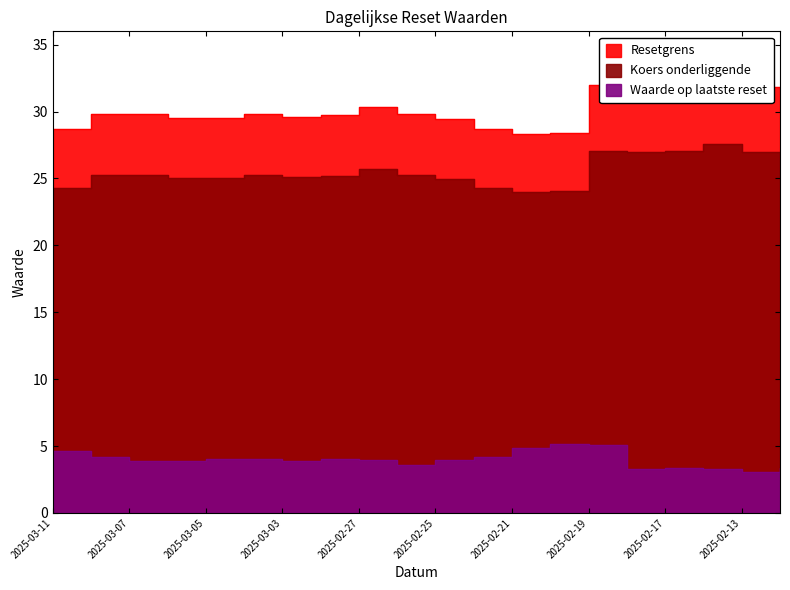

What is the label of the 16th point from the right?

2025-03-05